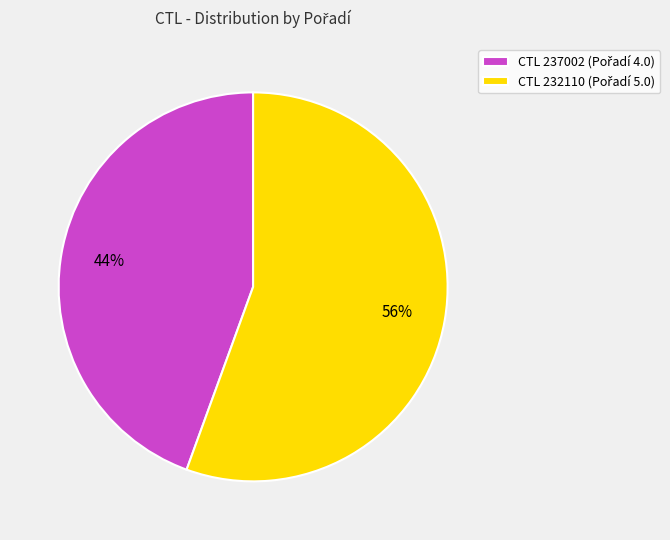

Is there a majority slice in this chart?

Yes